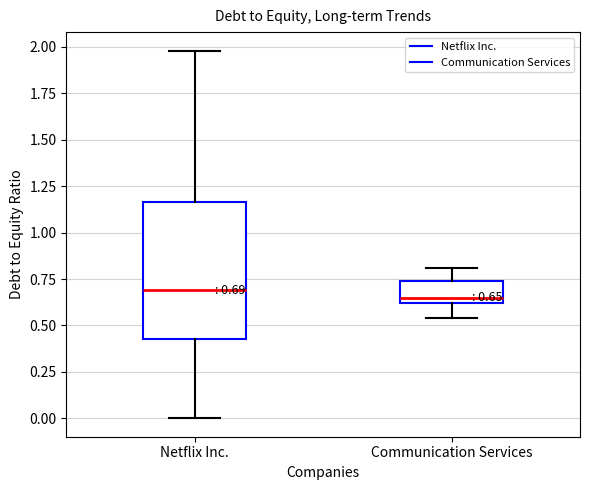

Which box is the tallest, from its lower edge to its upper edge?

Netflix Inc.